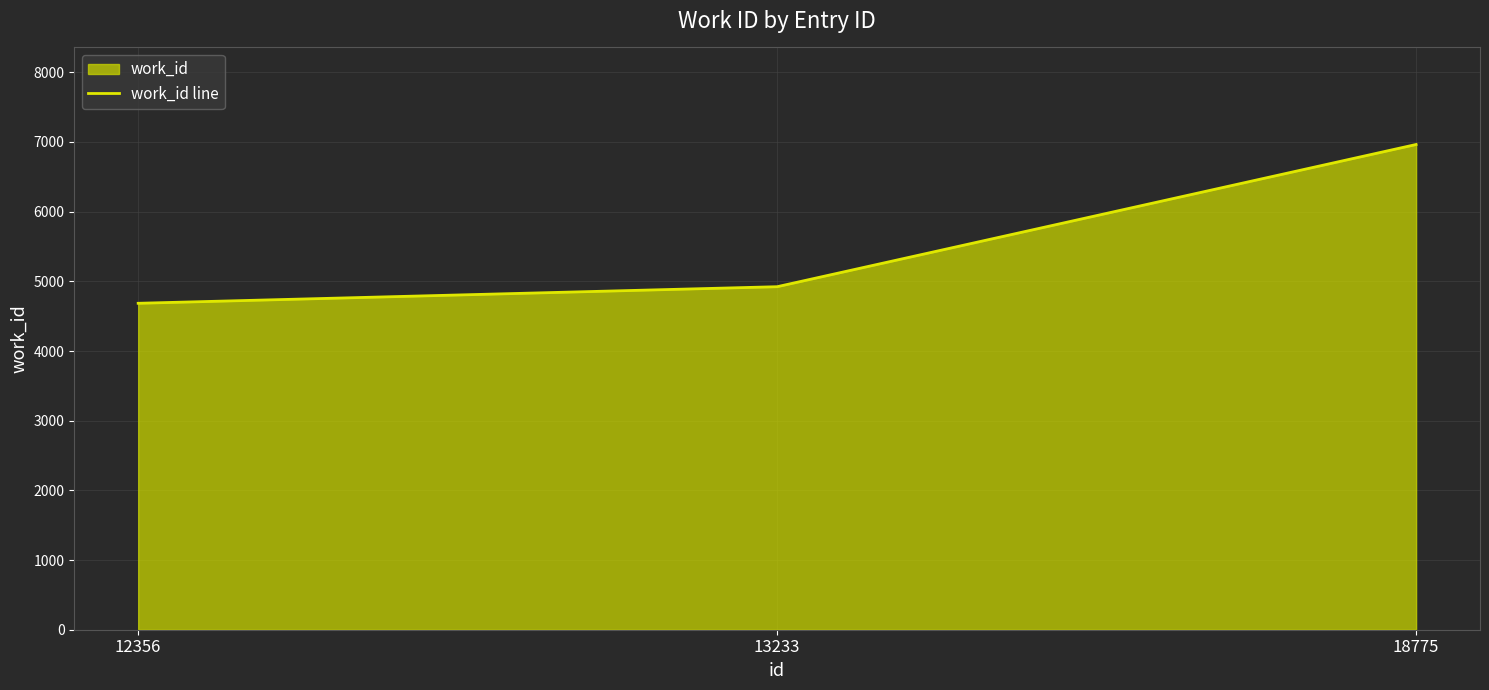

What is the ratio of the value at 12356 to the value at 18775?

0.7